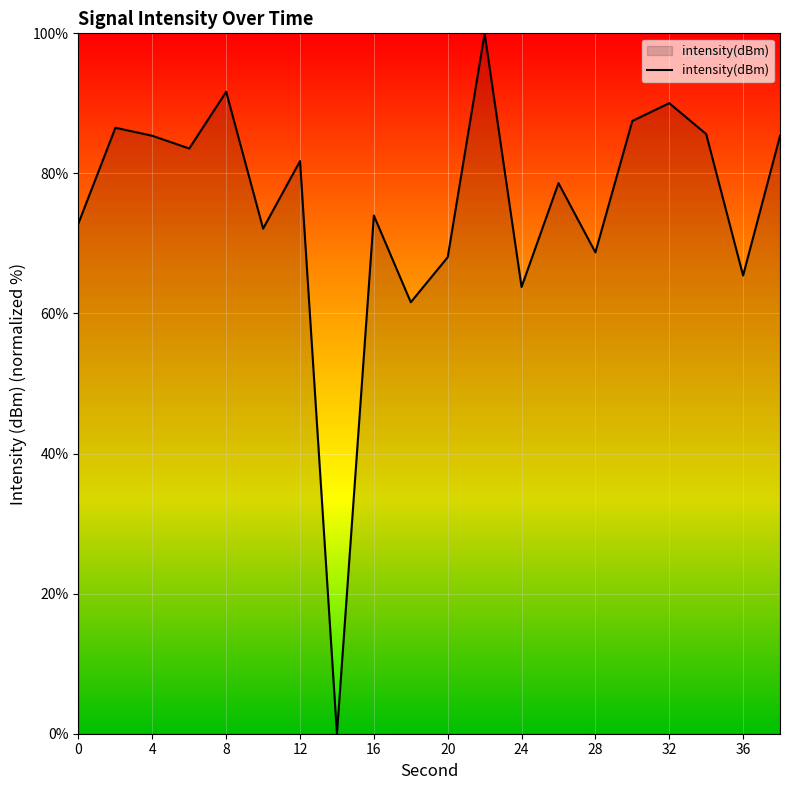

True or false: the data has more than 1 interior local peaks.

True